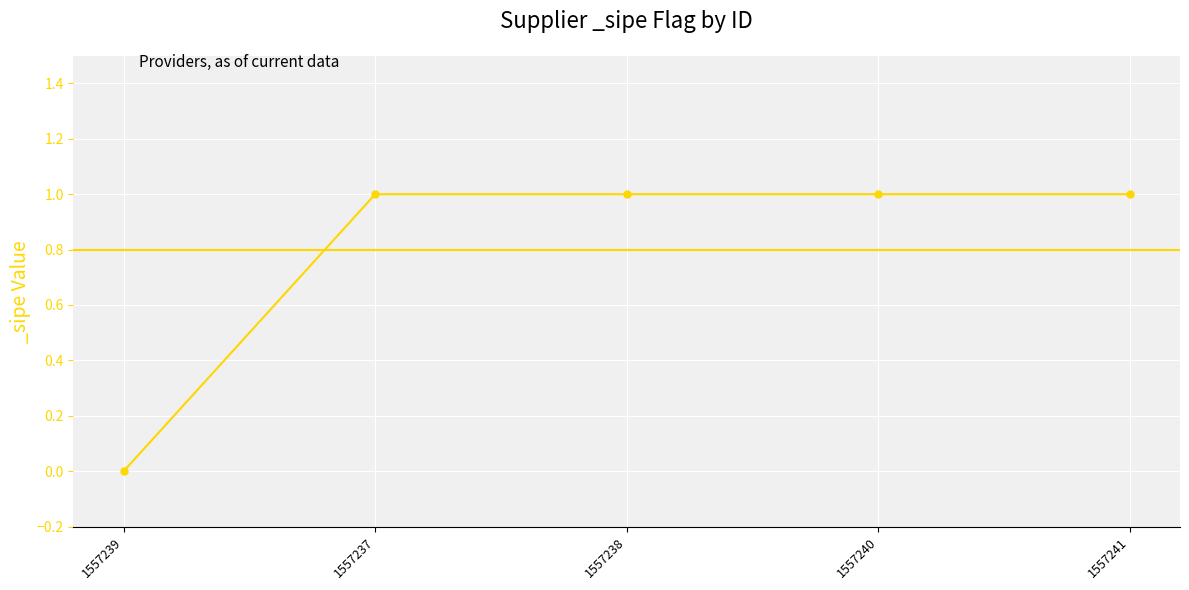

At which category does the chart reach its peak across all series?

1557237